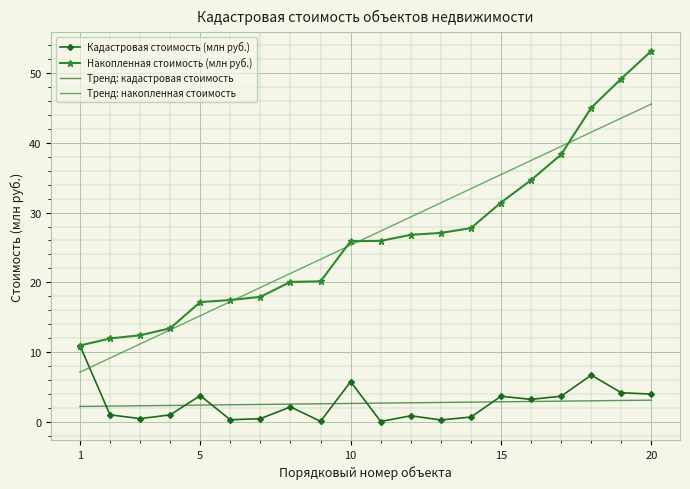

List the series in order of their peak value, lowest first.

Тренд: кадастровая стоимость, Кадастровая стоимость (млн руб.), Тренд: накопленная стоимость, Накопленная стоимость (млн руб.)